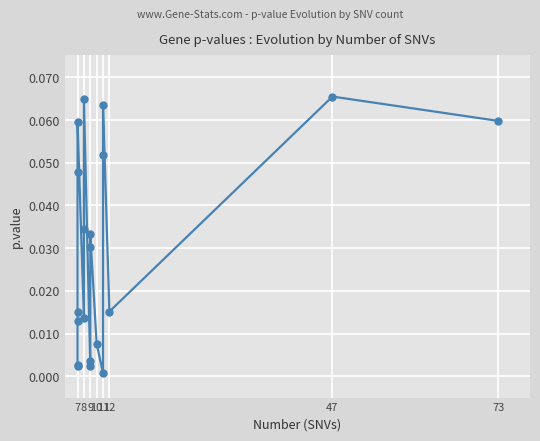

True or false: the data shows 0.0 at 18.

False